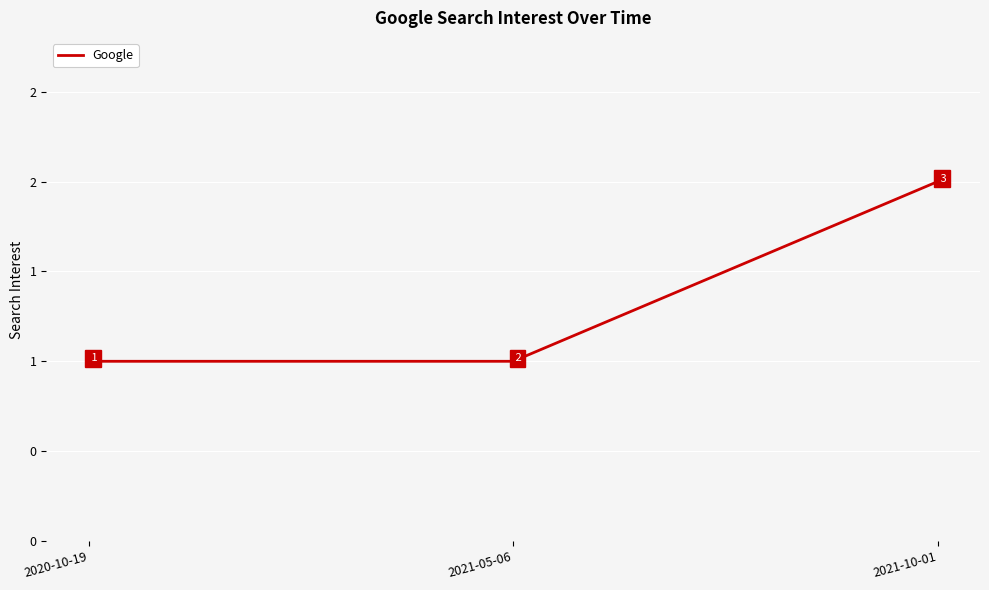

What is the difference between the values at 2021-10-01 and 2021-05-06?

1